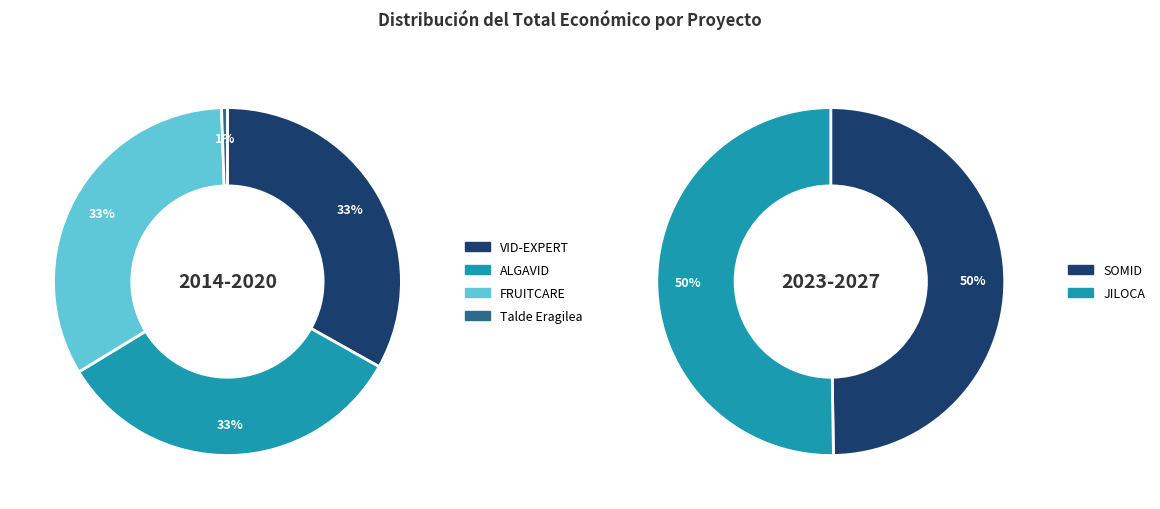

Combined, what portion of the pie is JILOCA and Talde Eragilea?

7.6%